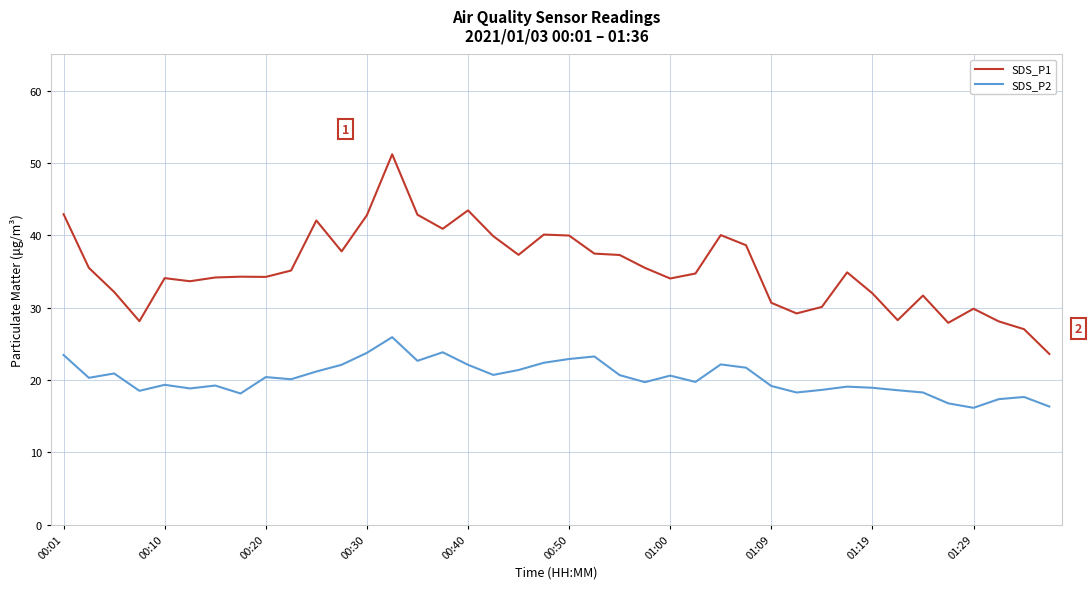

True or false: SDS_P2 has more than 1 points higher than both neighbors.

True